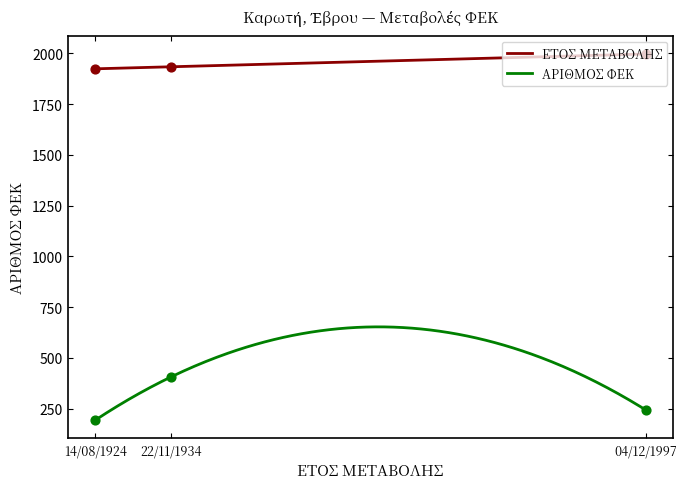

Which series reaches the minimum Y coordinate?

ΑΡΙΘΜΟΣ ΦΕΚ